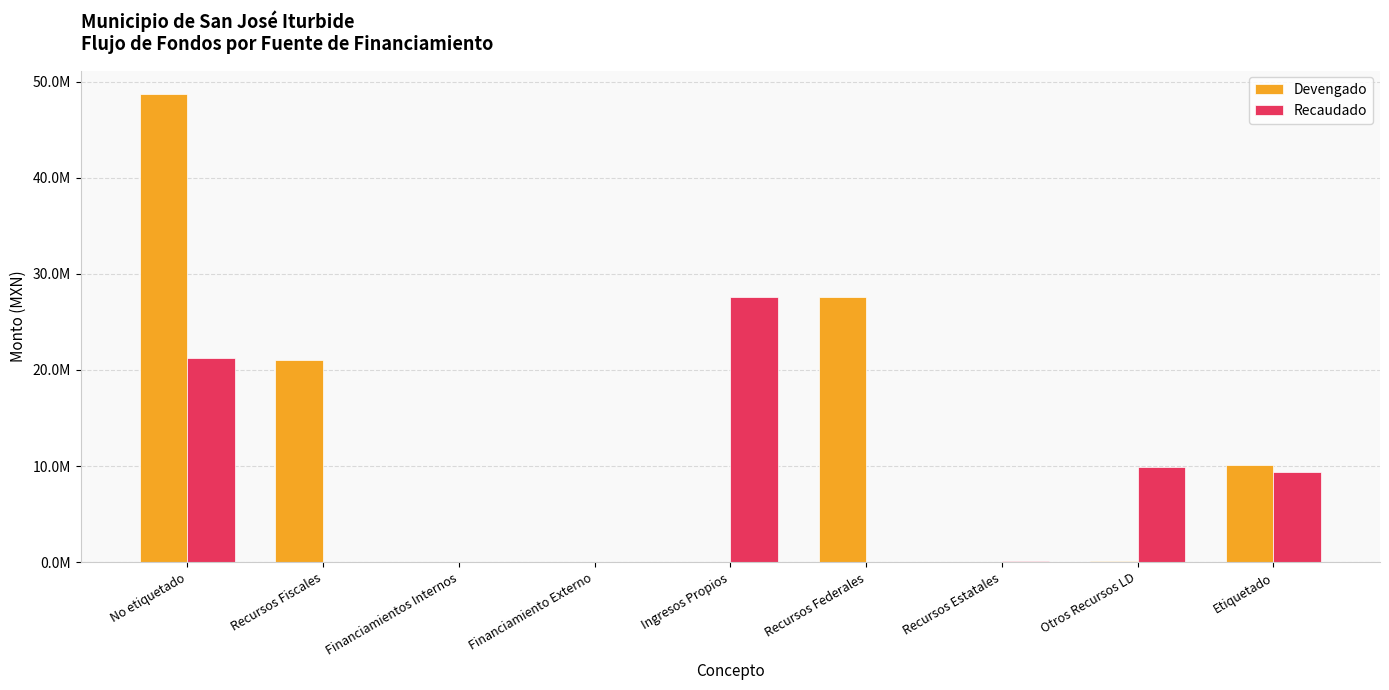

Are the bars grouped side by side (vs. stacked)?

Yes